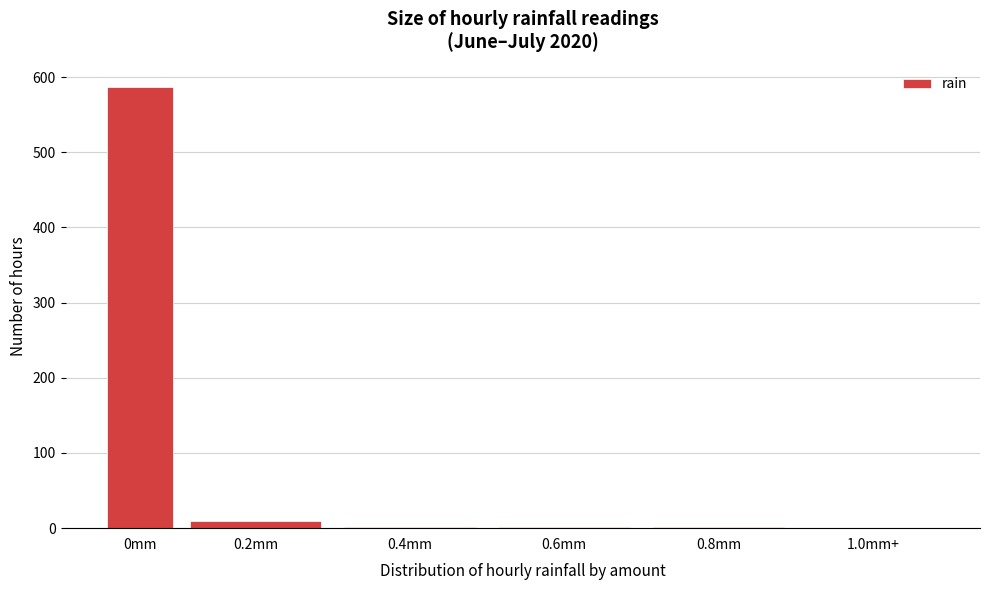

Which category has the highest value across all series?

0mm